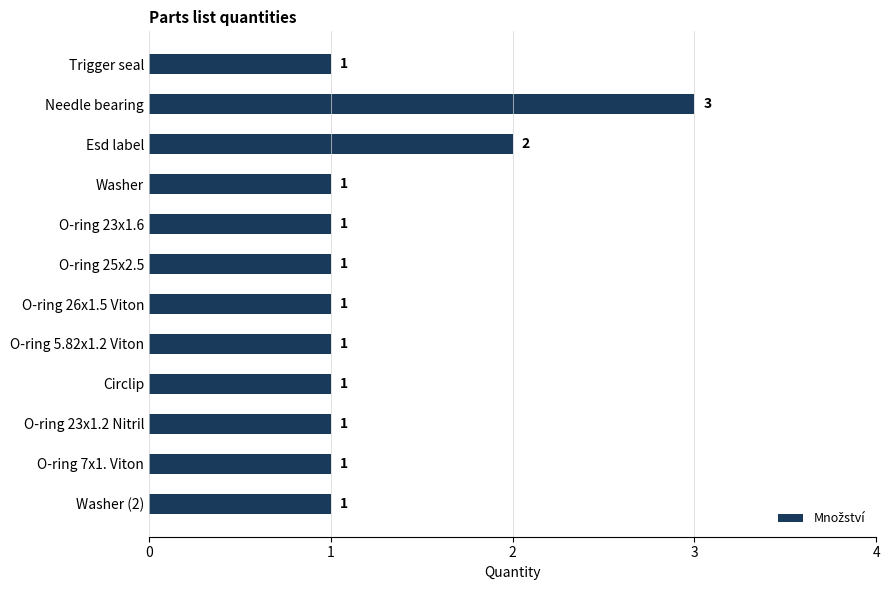

Reading bottom to top, extract all data points from this chart.

Washer (2)=1	O-ring 7x1. Viton=1	O-ring 23x1.2 Nitril=1	Circlip=1	O-ring 5.82x1.2 Viton=1	O-ring 26x1.5 Viton=1	O-ring 25x2.5=1	O-ring 23x1.6=1	Washer=1	Esd label=2	Needle bearing=3	Trigger seal=1